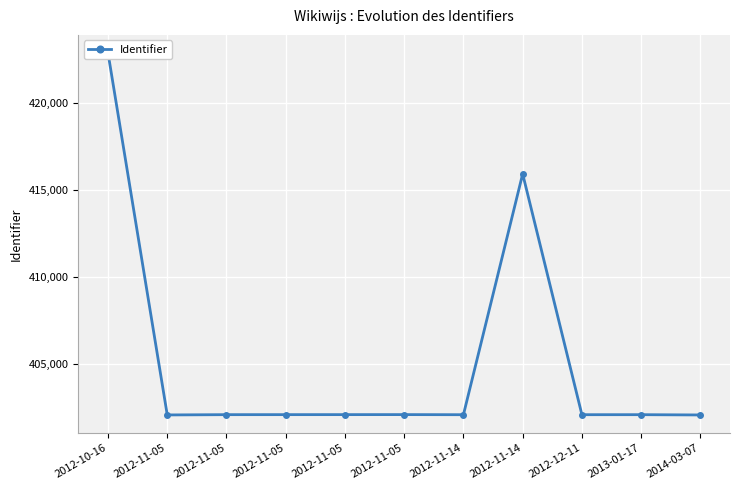

What value does the data have at 2013-01-17, to the nearest 100?

402100